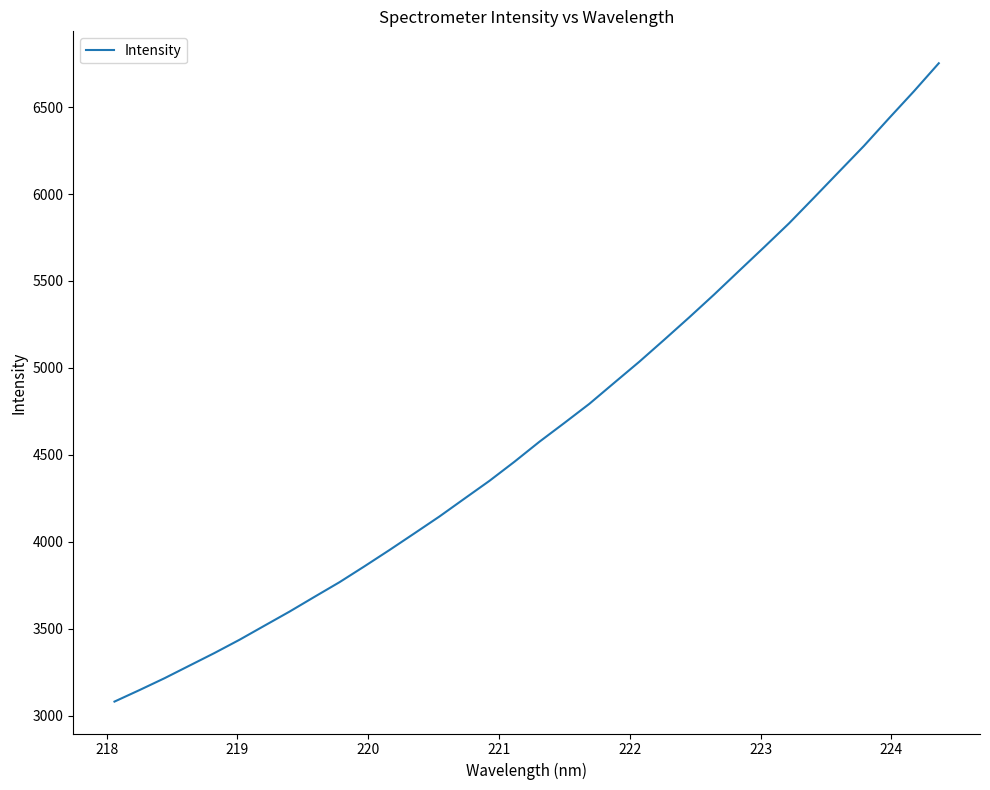

What is the difference between the maximum and minimum values?

3670.9